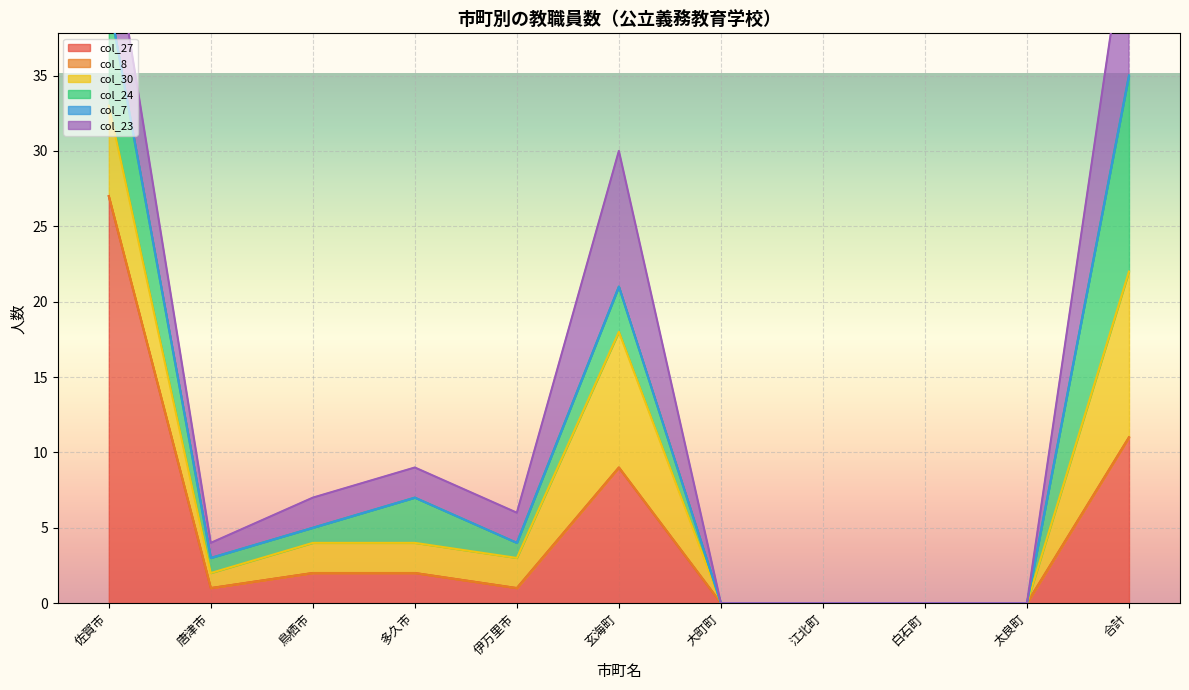

True or false: col_23 and col_30 intersect in this chart.

False